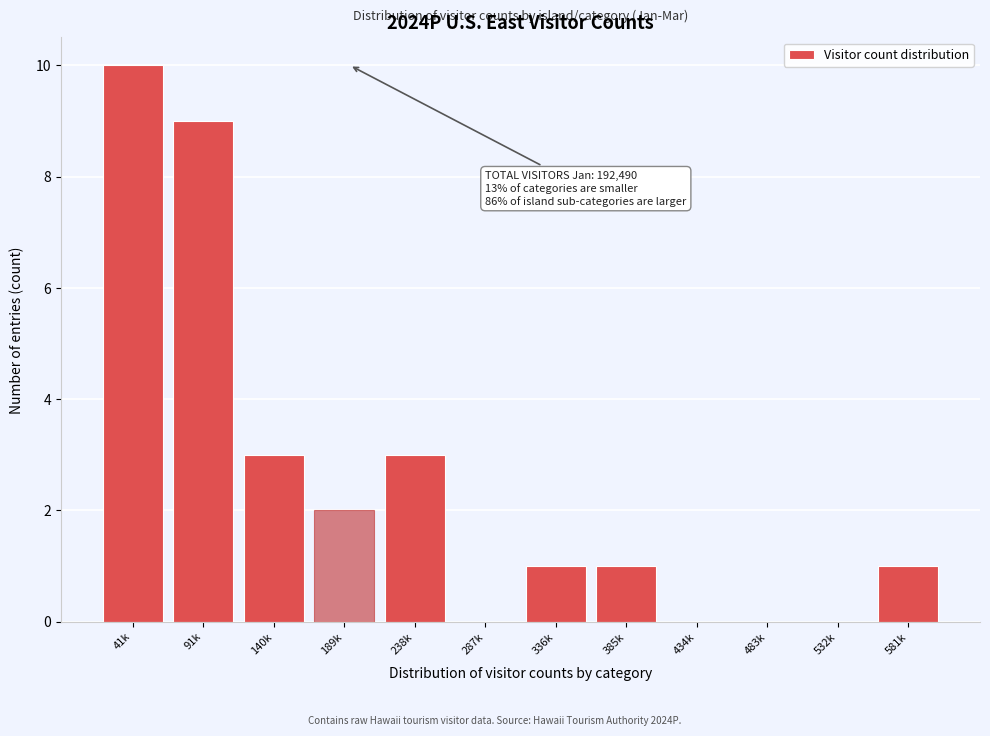

What is the greatest value displayed?

10